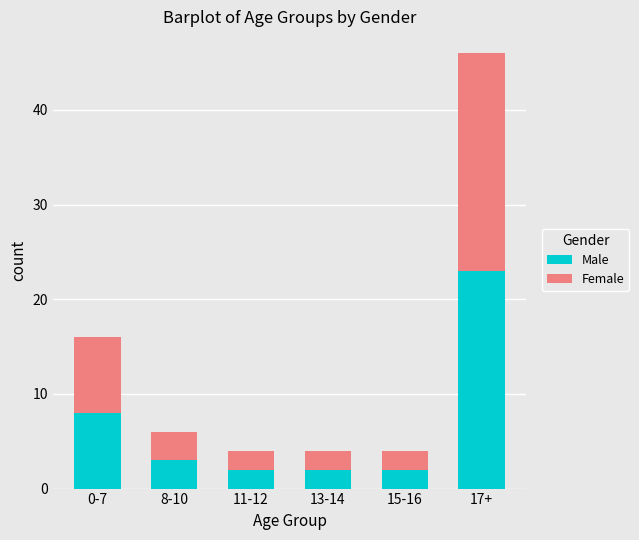

At which category is the sum across all series the highest?

17+